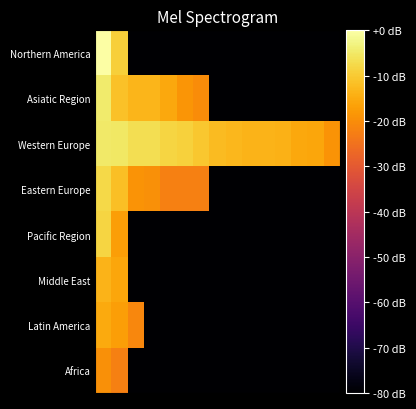

Reading left to right, extract all data points from this chart.

Northern America: 0.0	-9.1	-80.0	-80.0	-80.0	-80.0	-80.0	-80.0	-80.0	-80.0	-80.0	-80.0	-80.0	-80.0	-80.0
Asiatic Region: -4.5	-11.5	-13.2	-13.3	-15.5	-18.7	-20.1	-80.0	-80.0	-80.0	-80.0	-80.0	-80.0	-80.0	-80.0
Western Europe: -4.9	-5.1	-6.7	-6.8	-8.3	-8.8	-10.5	-12.2	-12.9	-13.5	-13.6	-13.8	-15.6	-15.9	-18.9
Eastern Europe: -7.6	-11.7	-19.0	-19.6	-22.2	-22.2	-22.5	-80.0	-80.0	-80.0	-80.0	-80.0	-80.0	-80.0	-80.0
Pacific Region: -8.3	-17.1	-80.0	-80.0	-80.0	-80.0	-80.0	-80.0	-80.0	-80.0	-80.0	-80.0	-80.0	-80.0	-80.0
Middle East: -13.7	-15.7	-80.0	-80.0	-80.0	-80.0	-80.0	-80.0	-80.0	-80.0	-80.0	-80.0	-80.0	-80.0	-80.0
Latin America: -15.2	-17.2	-21.0	-80.0	-80.0	-80.0	-80.0	-80.0	-80.0	-80.0	-80.0	-80.0	-80.0	-80.0	-80.0
Africa: -19.6	-22.5	-80.0	-80.0	-80.0	-80.0	-80.0	-80.0	-80.0	-80.0	-80.0	-80.0	-80.0	-80.0	-80.0